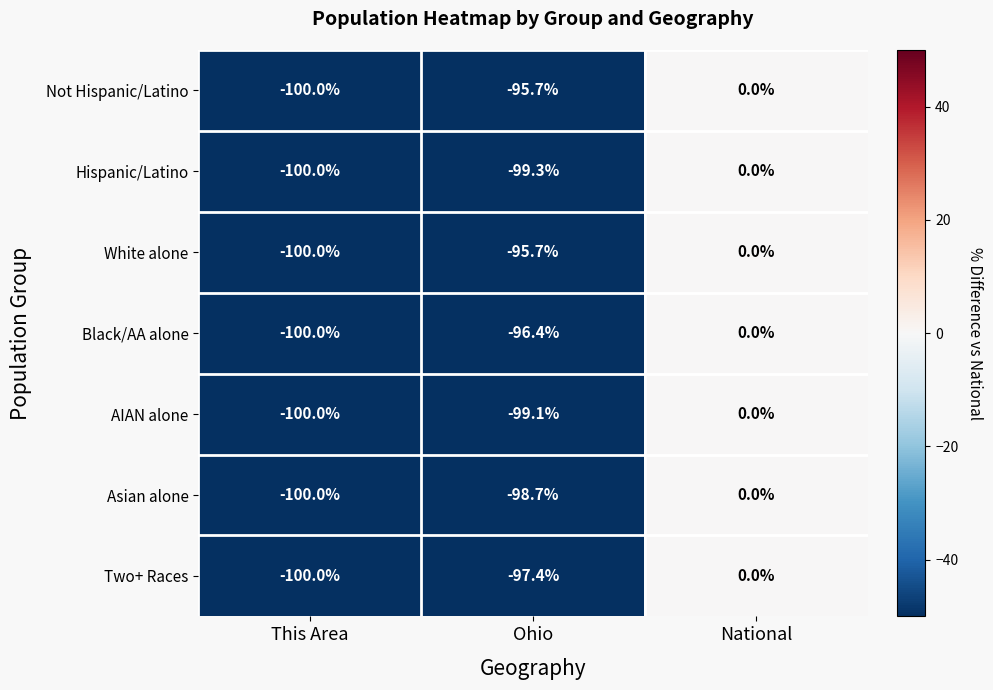

Reading left to right, what are all the values shown in this chart?

Not Hispanic/Latino: -100.0	-95.7	0.0
Hispanic/Latino: -100.0	-99.3	0.0
White alone: -100.0	-95.7	0.0
Black/AA alone: -100.0	-96.4	0.0
AIAN alone: -100.0	-99.1	0.0
Asian alone: -100.0	-98.7	0.0
Two+ Races: -100.0	-97.4	0.0